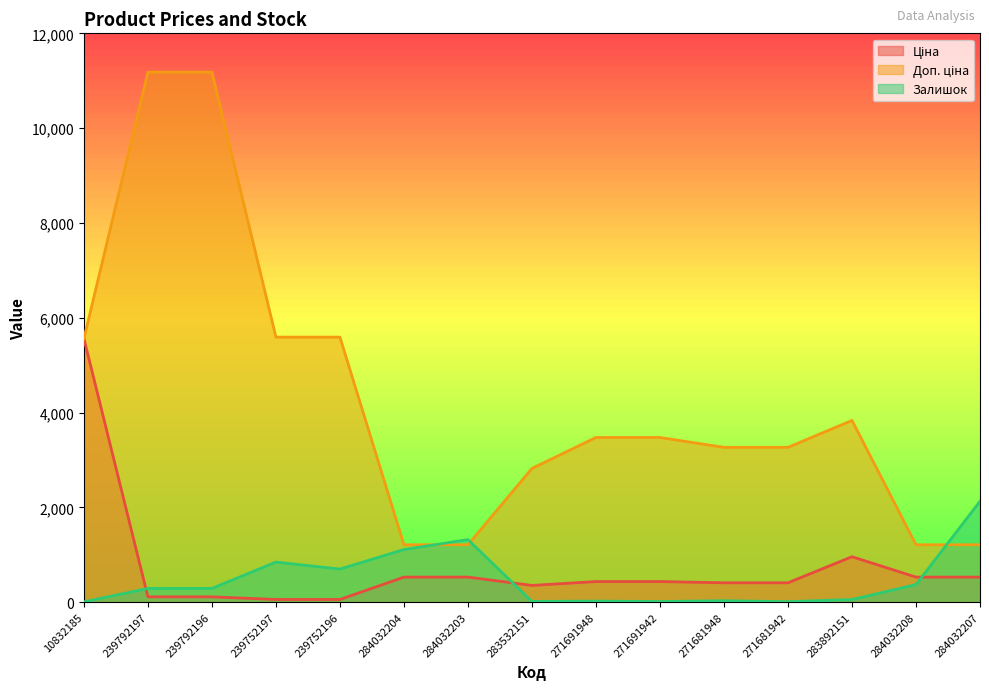

Does the chart display data point markers on the line(s)?

No